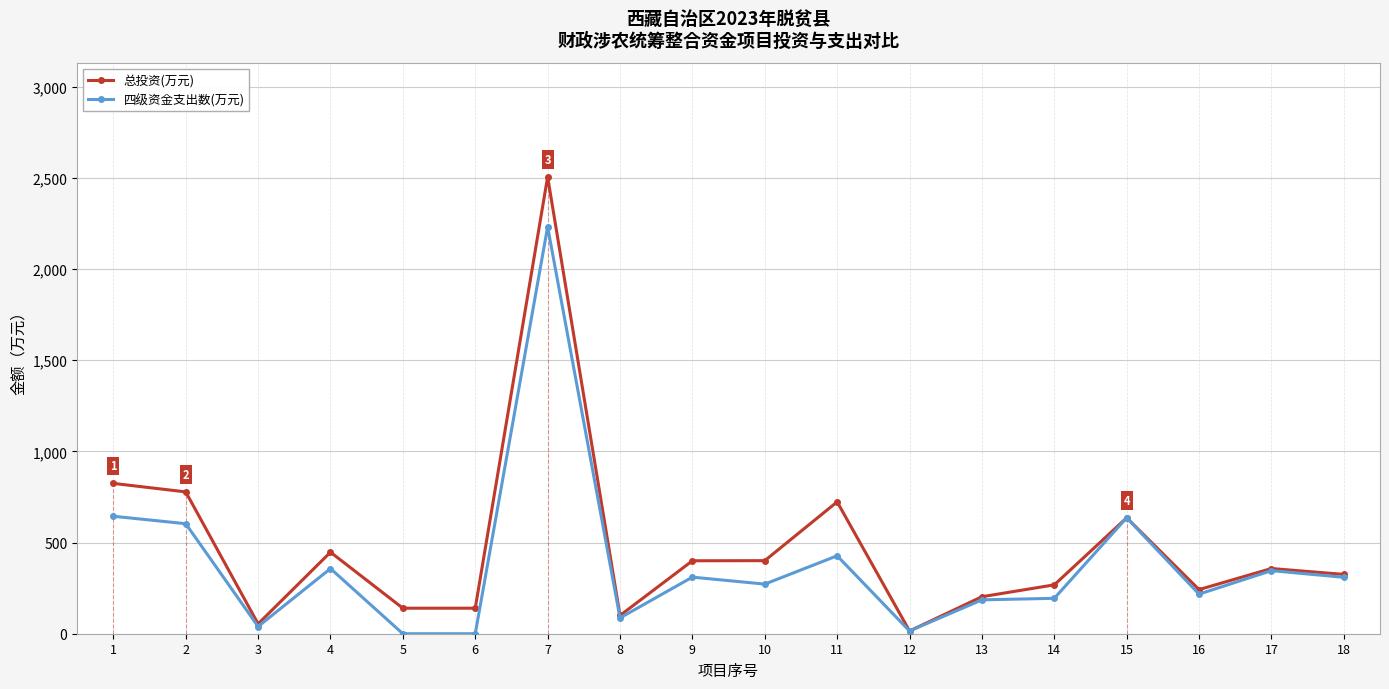

True or false: 总投资(万元) has a value of 723.0 at 11.

True